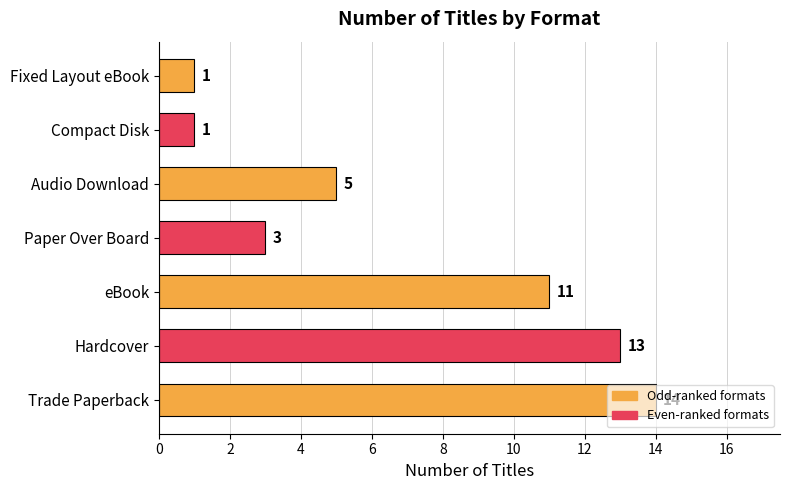

What is the difference between the maximum and minimum values?

13